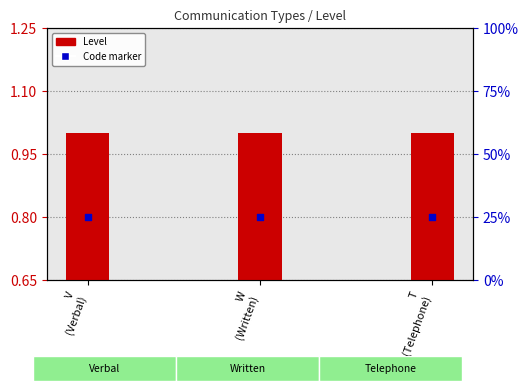

Which series reaches the maximum Y coordinate?

Level